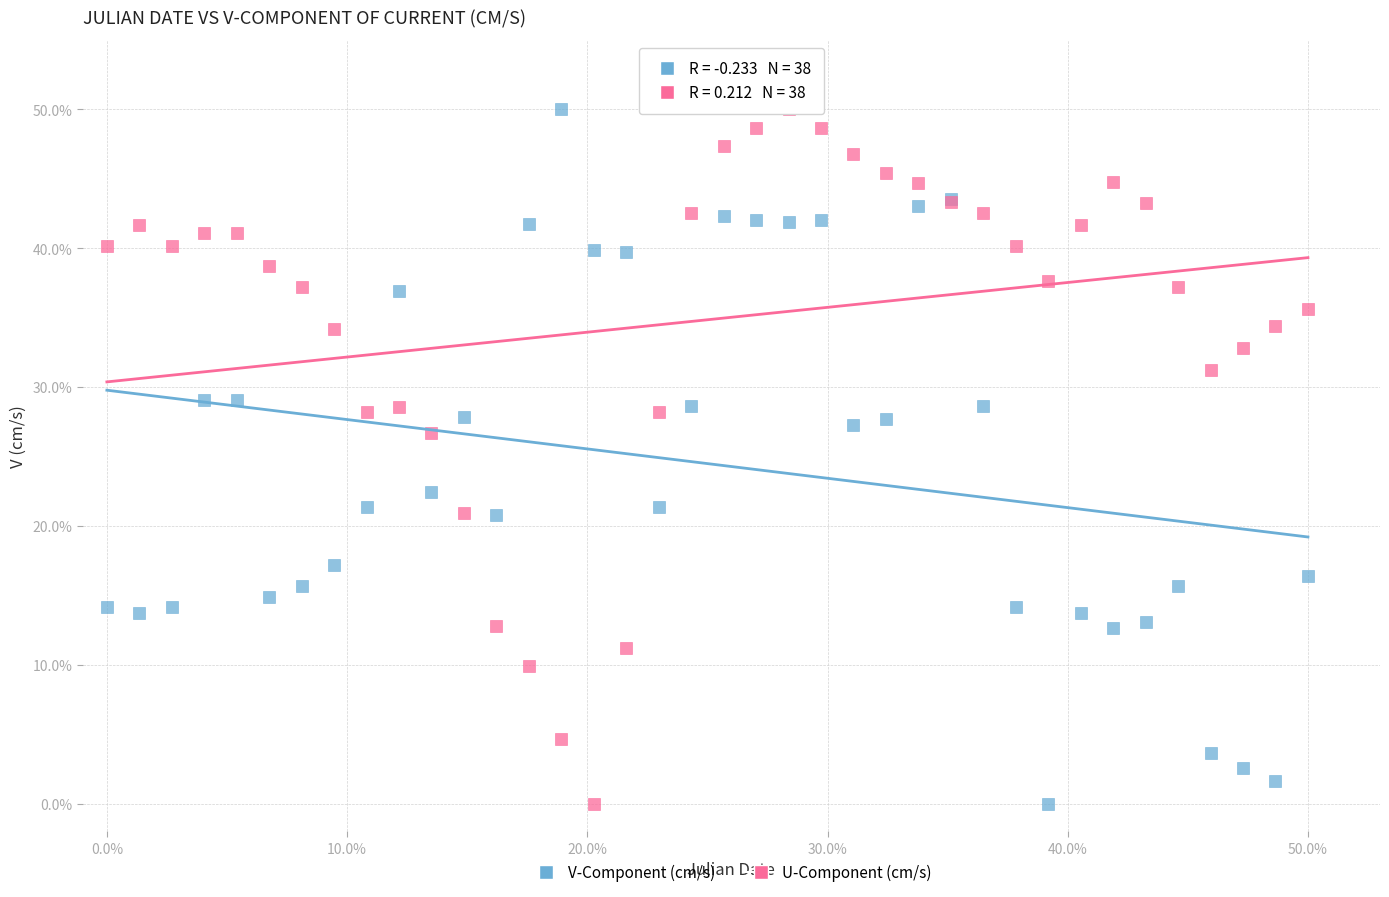

What is the X range (max minus min) for the scatter plot?

50.0